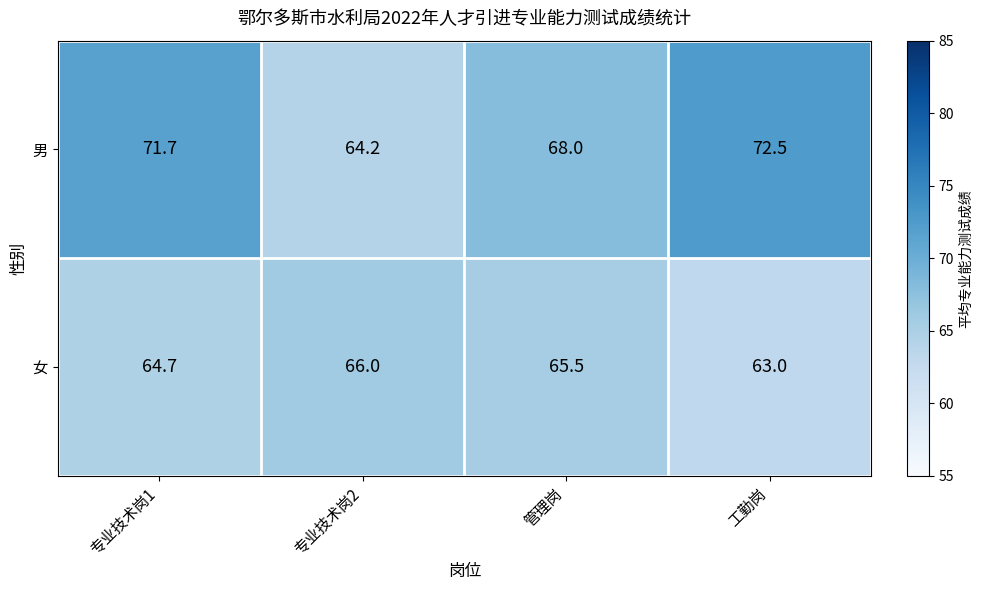

Is it true that 男 equals 31.2 at 工勤岗?

False